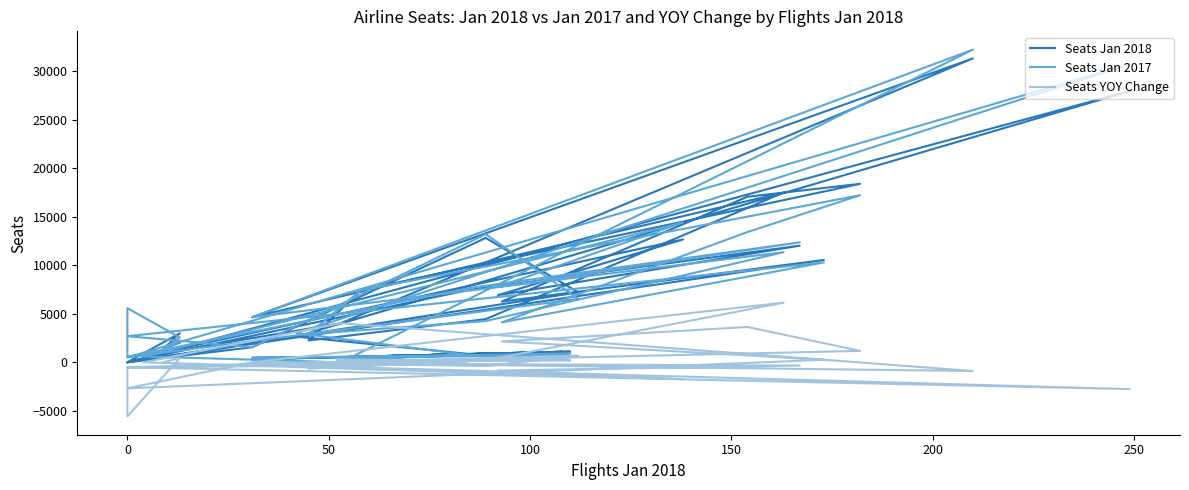

True or false: Seats Jan 2018 and Seats YOY Change cross at least once.

False